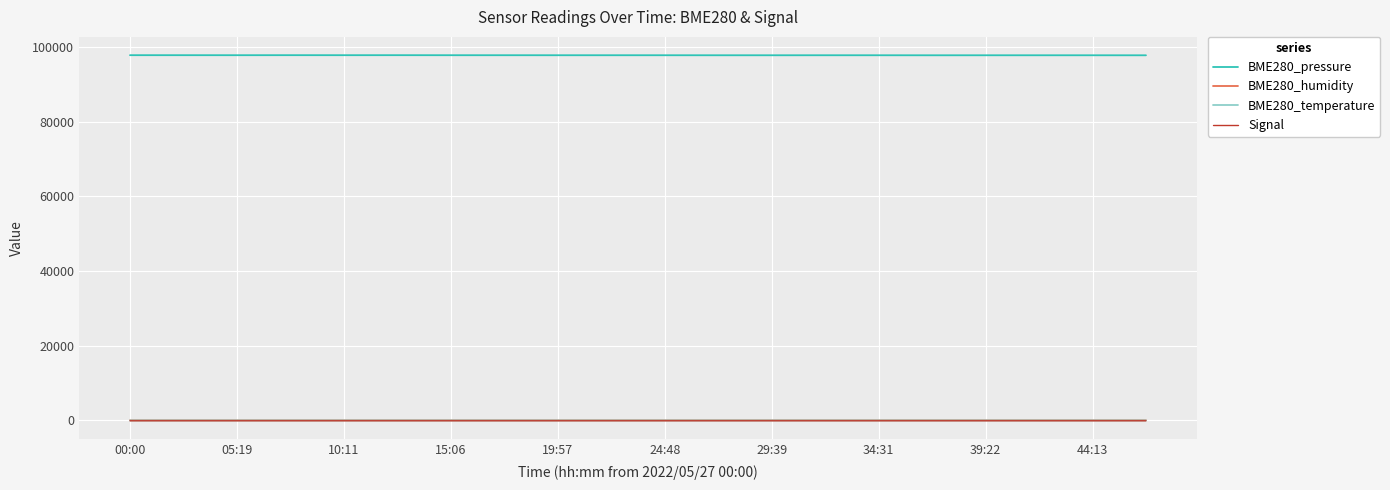

Which series has the widest spread of values?

BME280_pressure